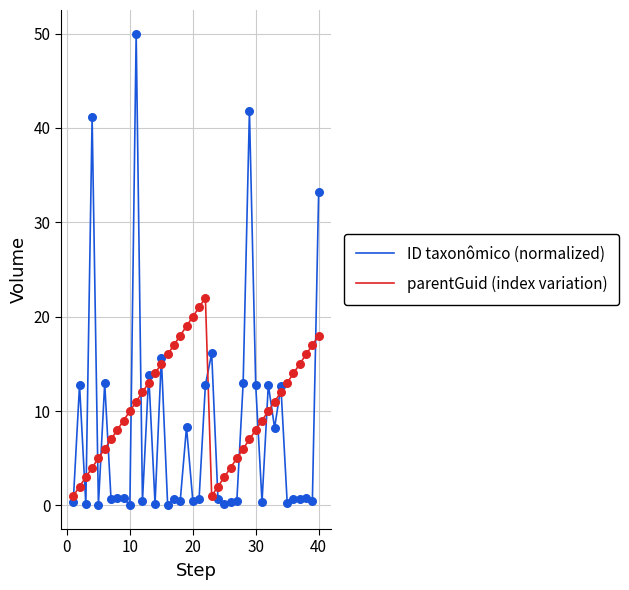

Rank the series by their maximum value, from lowest to highest.

parentGuid (index variation), ID taxonômico (normalized)